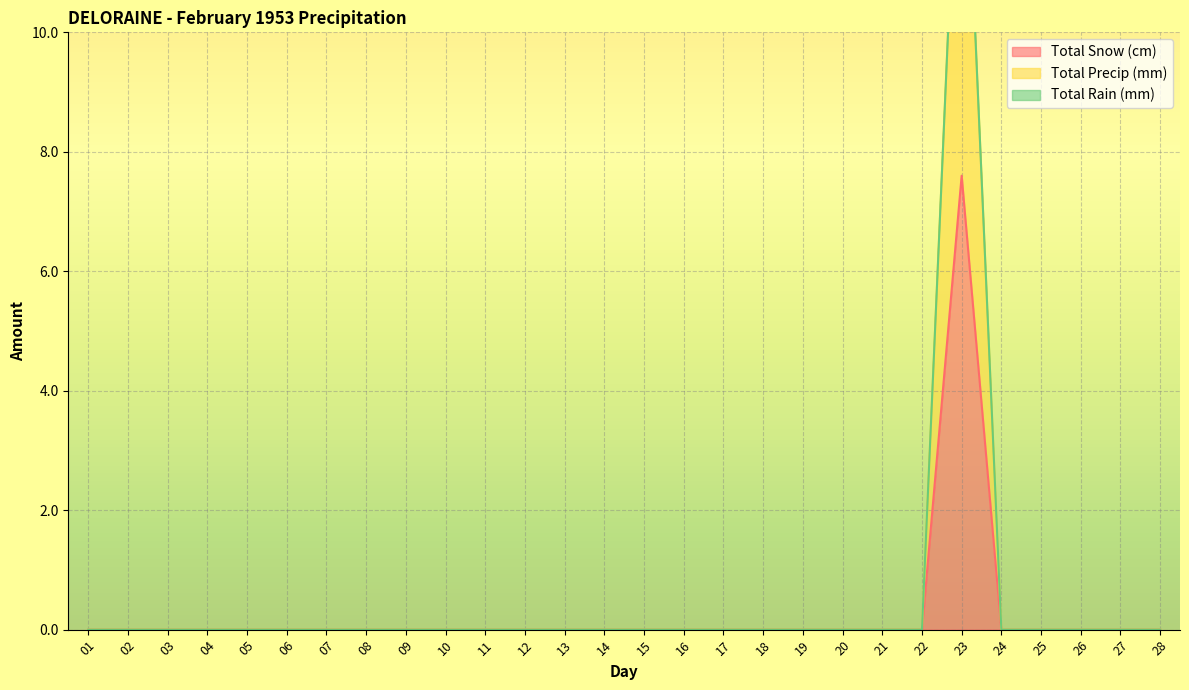

What is the difference between the maximum and minimum values in the Total Precip (mm) series?

15.2